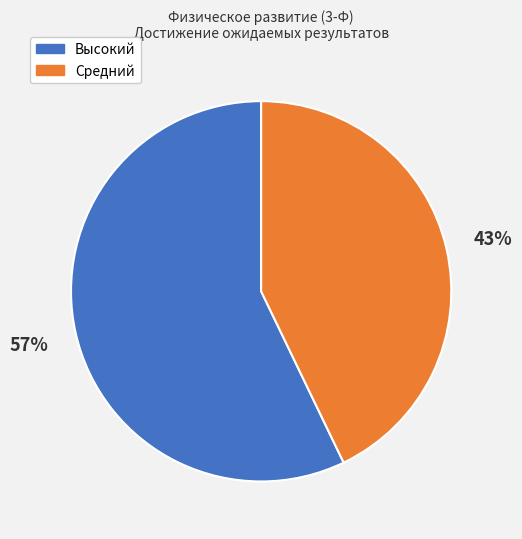

Is there any slice that represents more than half of the pie?

Yes